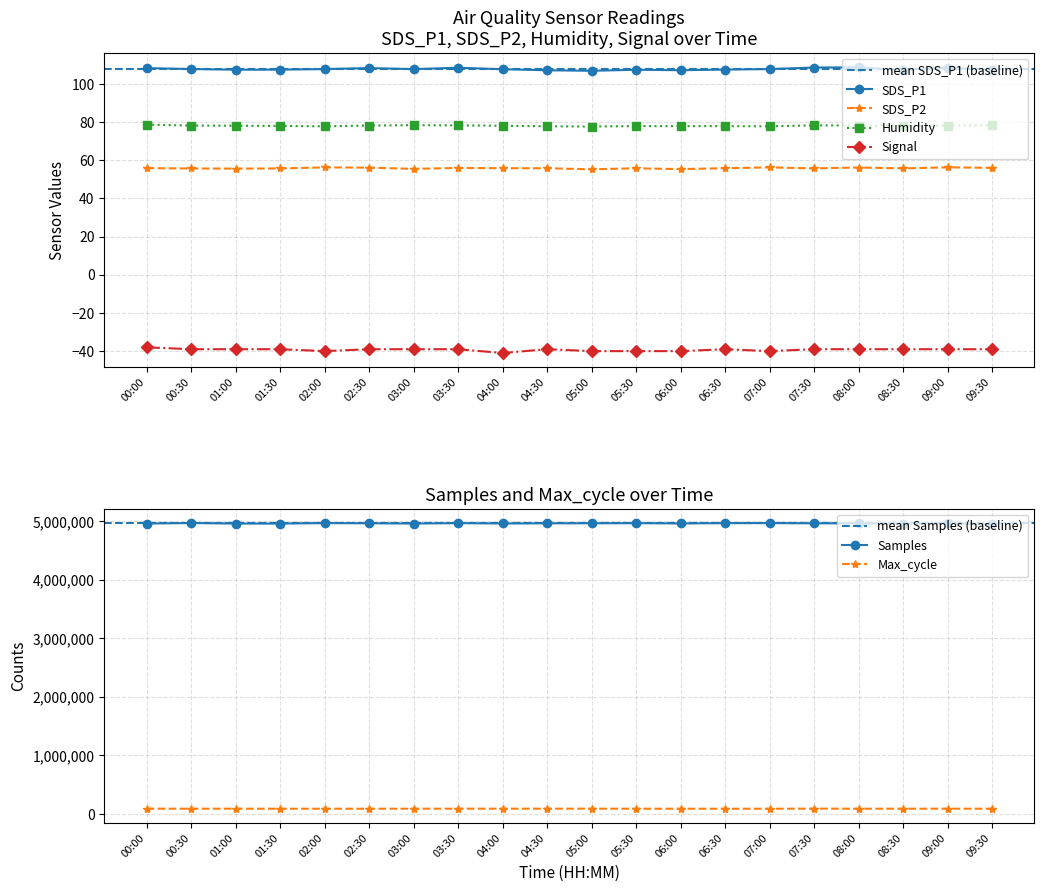

Rank the series by their average value, from highest to lowest.

SDS_P1, Humidity, SDS_P2, Signal